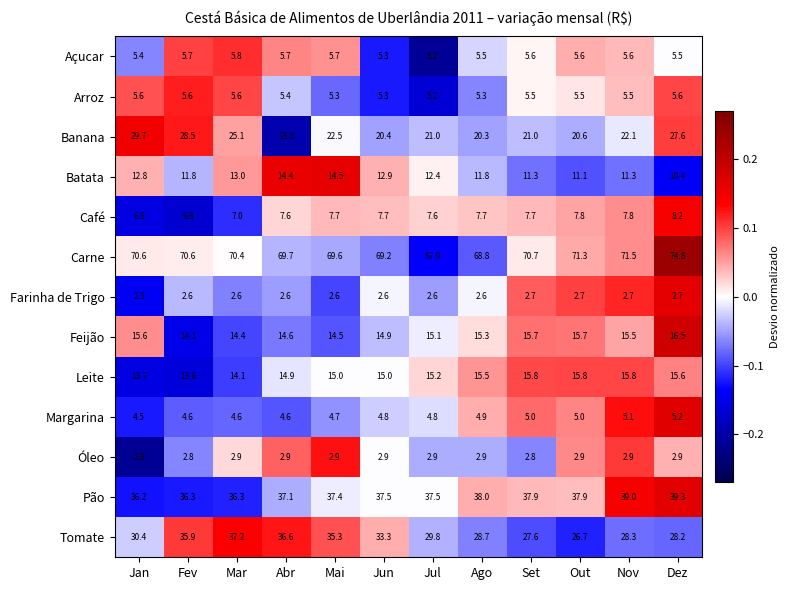

The Margarina series shows 1.4 at Mai. True or false?

False